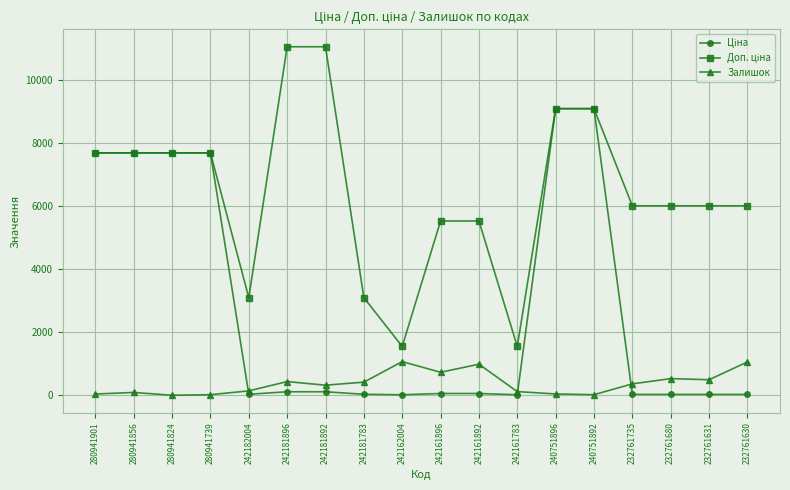

What is the difference between the maximum and minimum values in the Залишок series?

1067.0